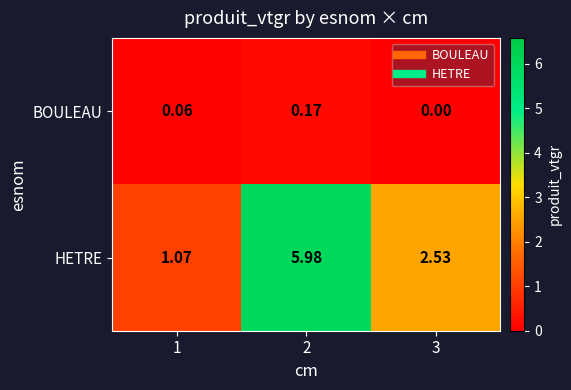

At 2, list the series in order from largest to smallest.

HETRE, BOULEAU